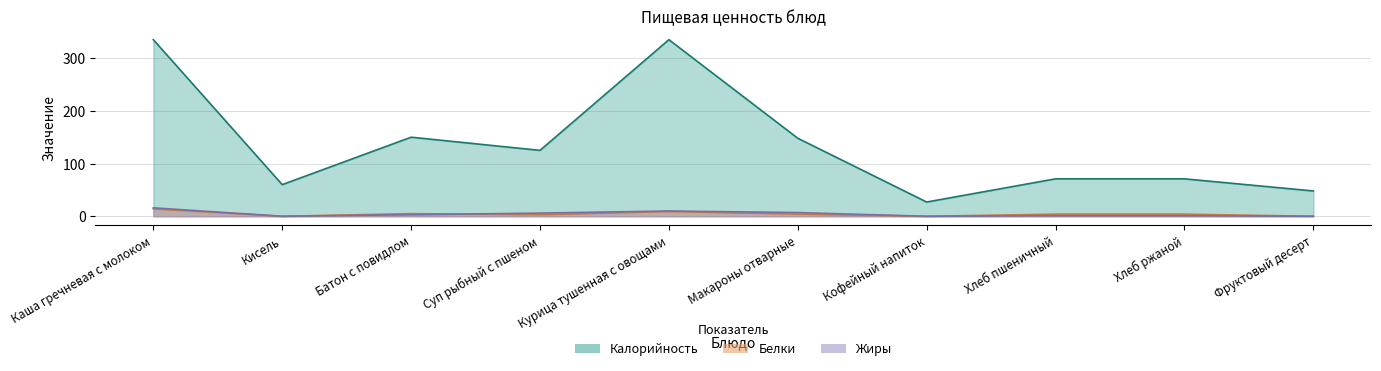

What is the sum of all Калорийность values?

1370